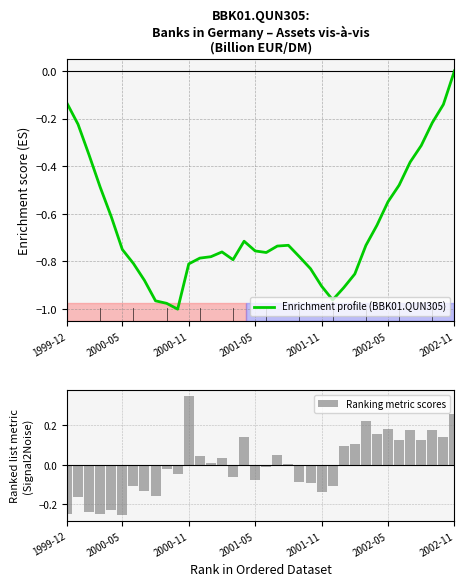

What is the label of the 28th bar from the right?

8